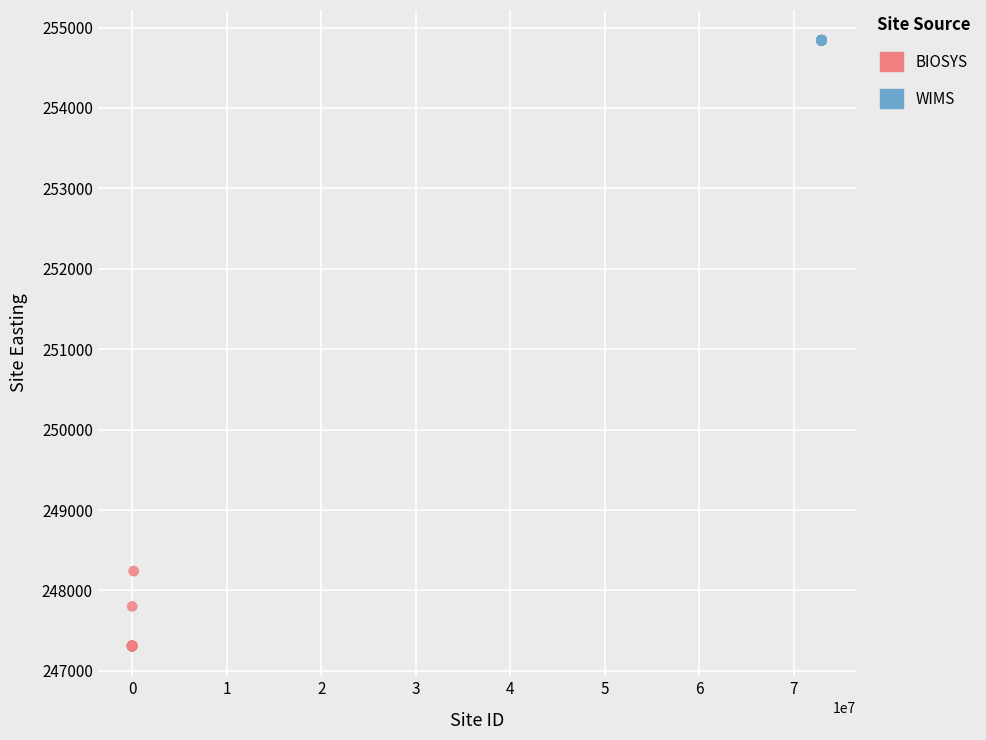

Which series reaches the minimum Y coordinate?

BIOSYS